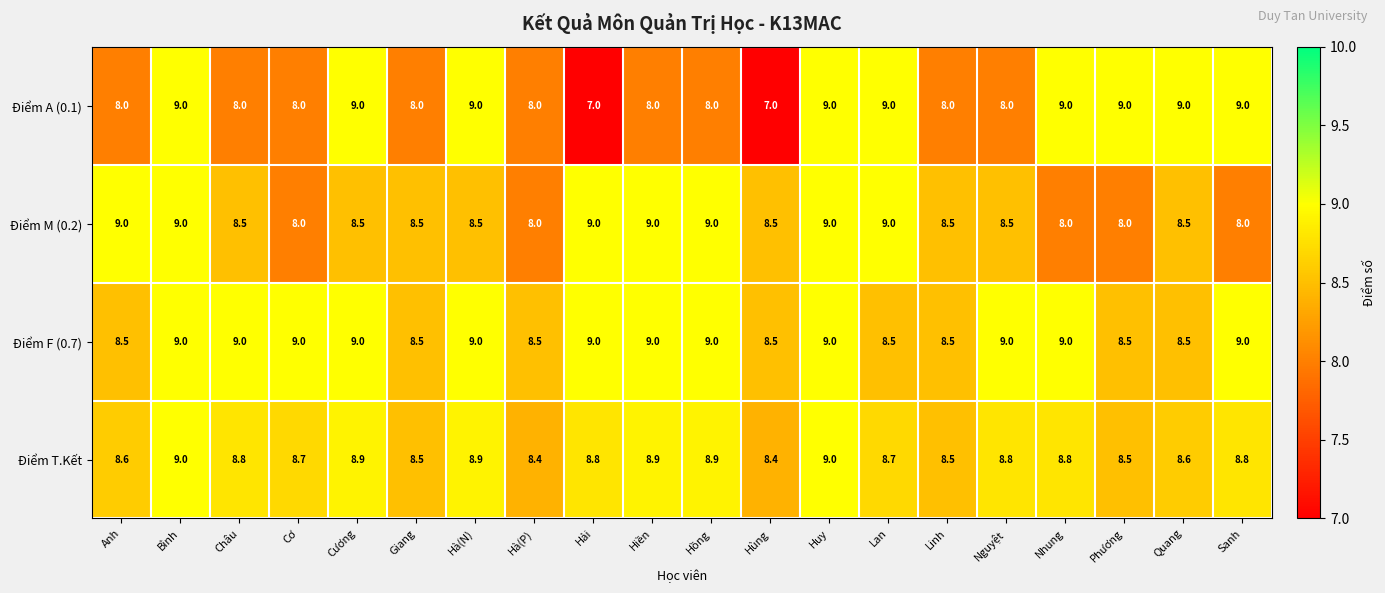

What value does the Điểm A (0.1) series have at Hồng?

8.0